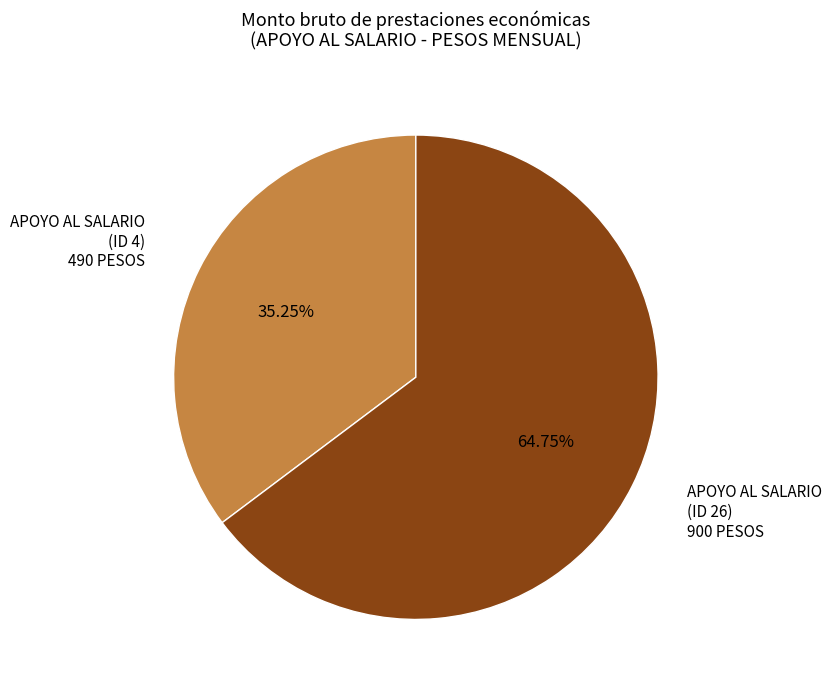

Does any single category account for the majority?

Yes